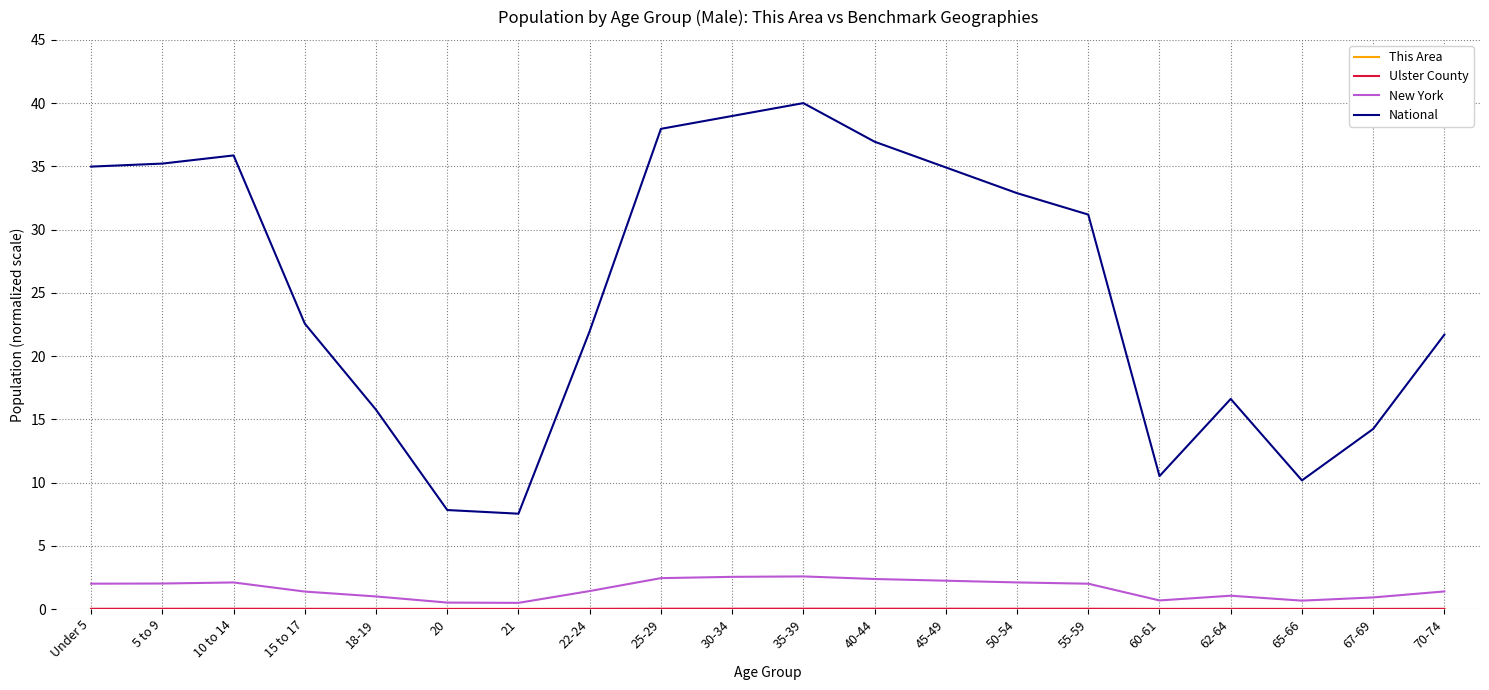

Which series has the widest spread of values?

National